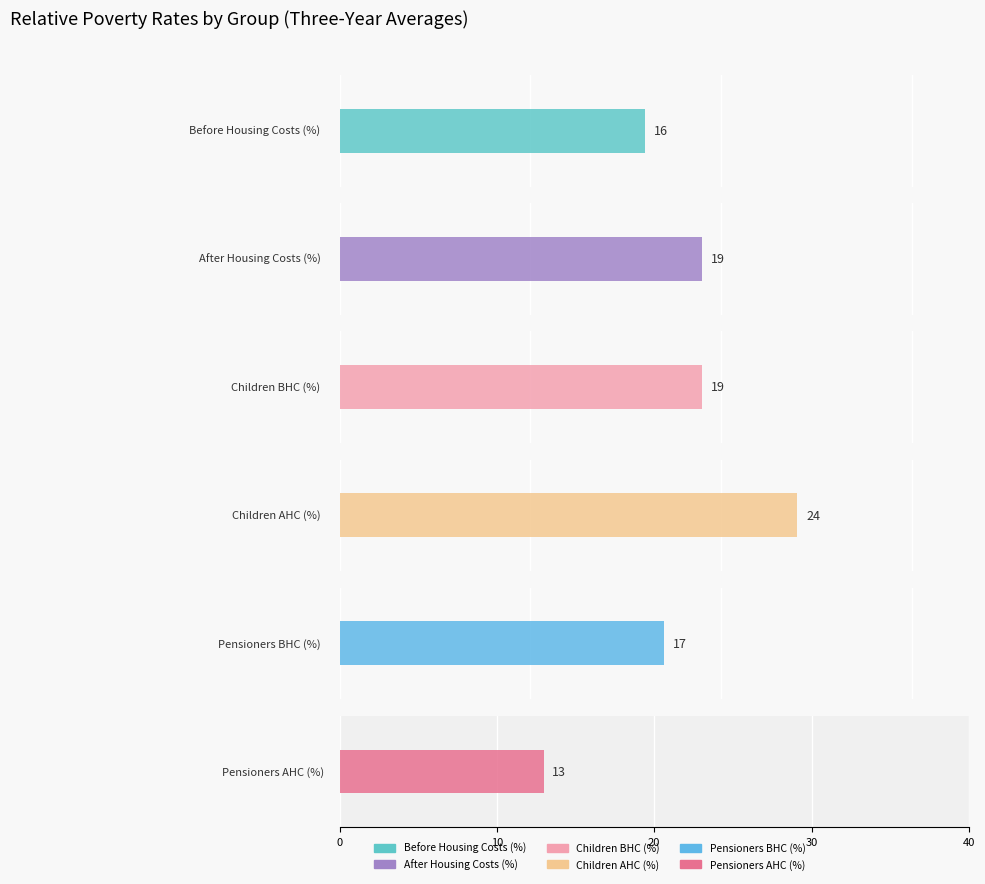

What is the approximate value of Children BHC (%) at 2007-10, to the nearest 5?

20